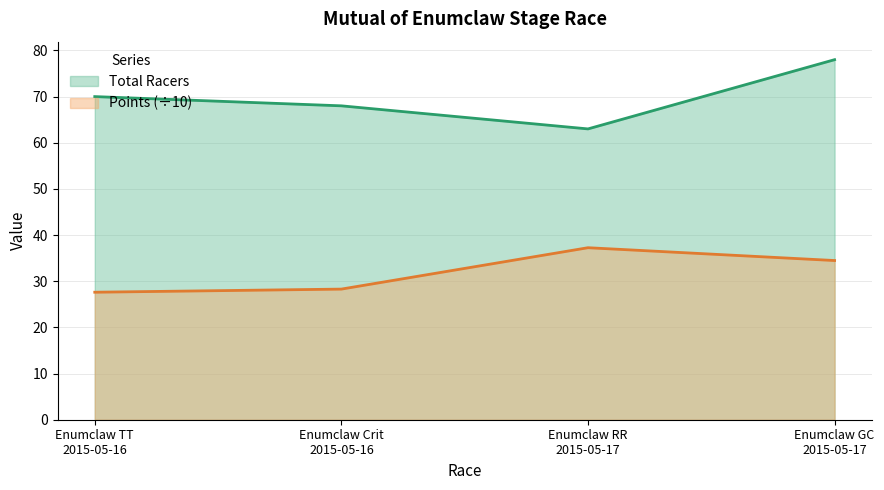

Which series has the widest spread of values?

Total Racers